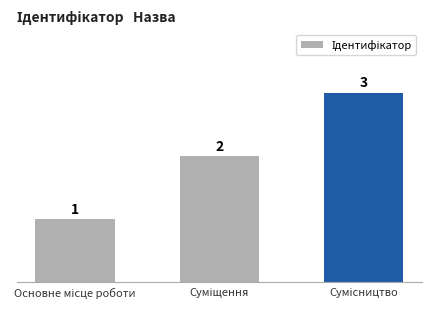

What is the value of the 1st bar from the left?

1